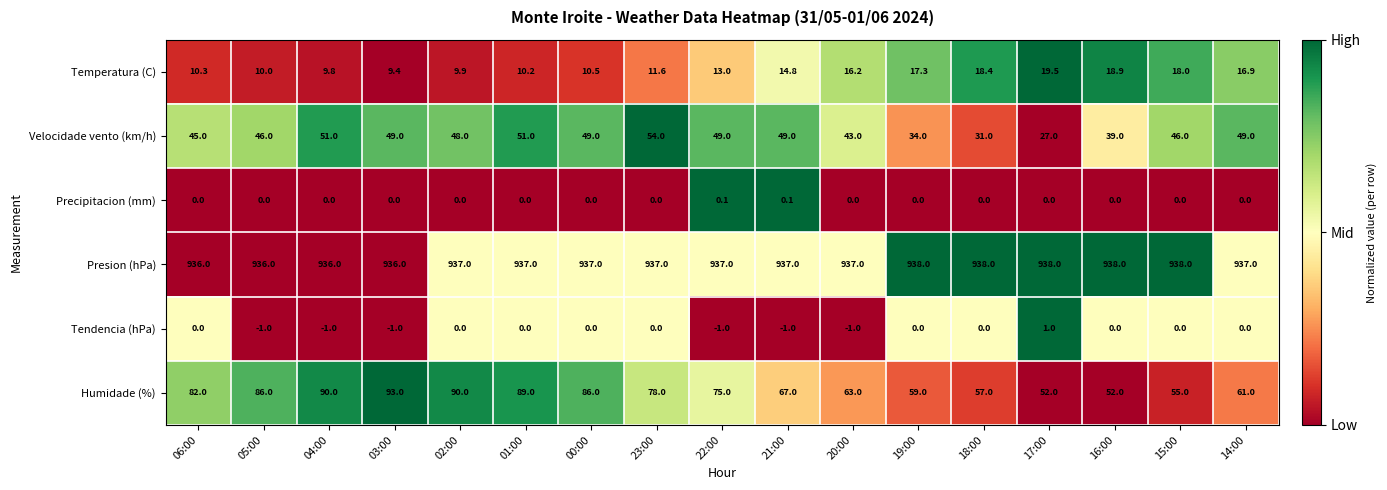

At how many categories does at least one series exceed 0?

17